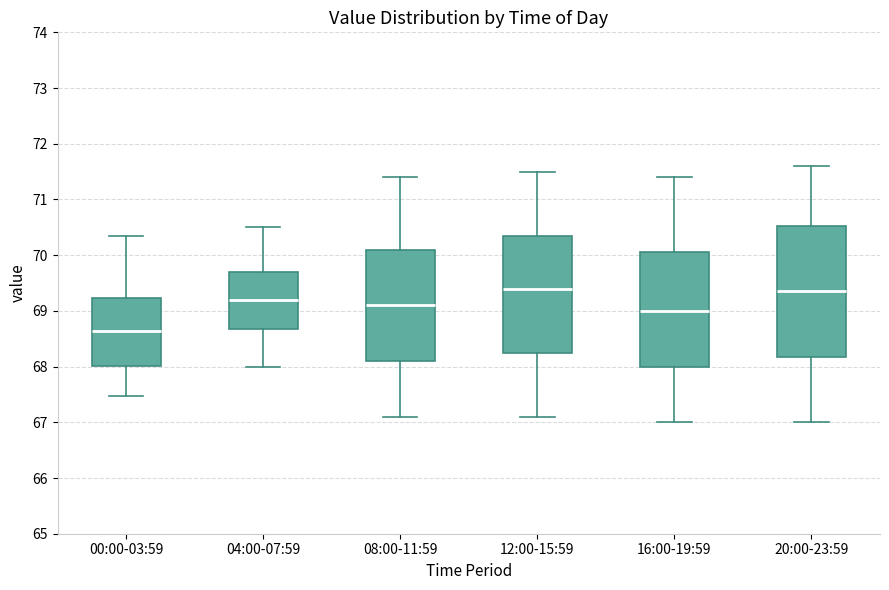

Comparing the boxes themselves (not the whiskers), which one is the tallest?

20:00-23:59